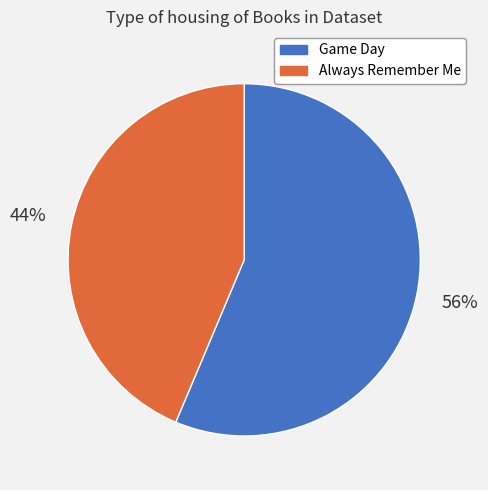

Is there a majority slice in this chart?

Yes